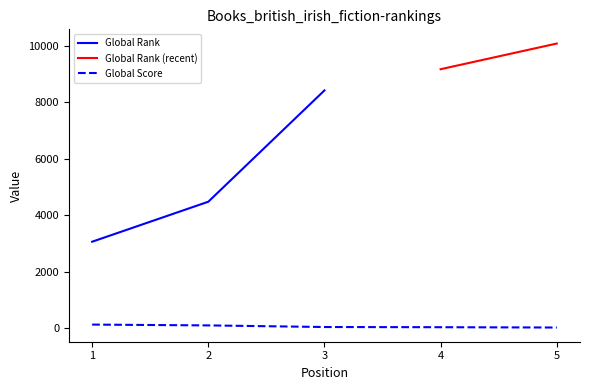

What is the value of the 4th point from the left?

30